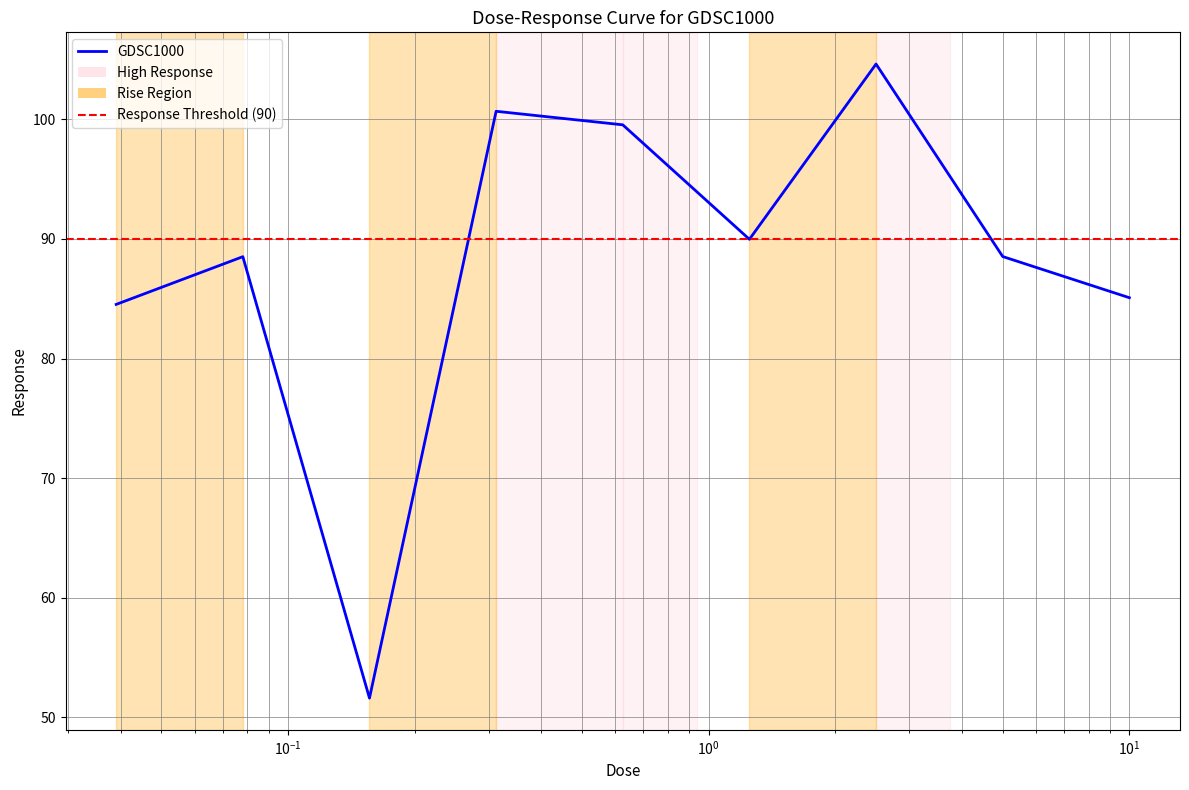

Rank the categories by value from lowest to highest.

0.15625, 0.0390625, 10.0, 0.078125, 5.0, 1.25, 0.625, 0.3125, 2.5